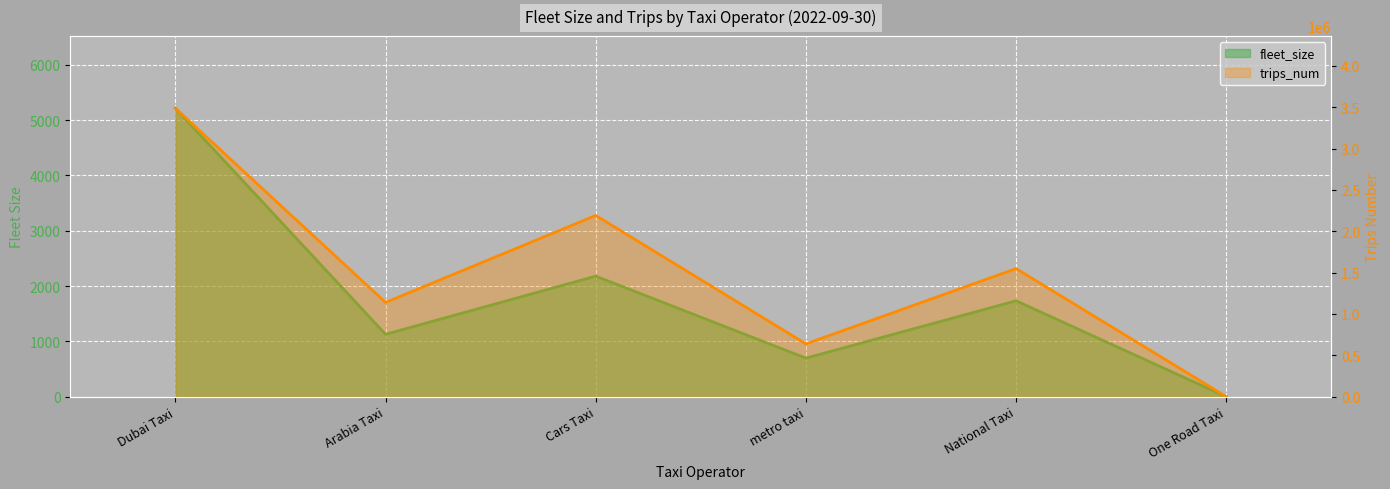

Where is the first local minimum for fleet_size?

Arabia Taxi